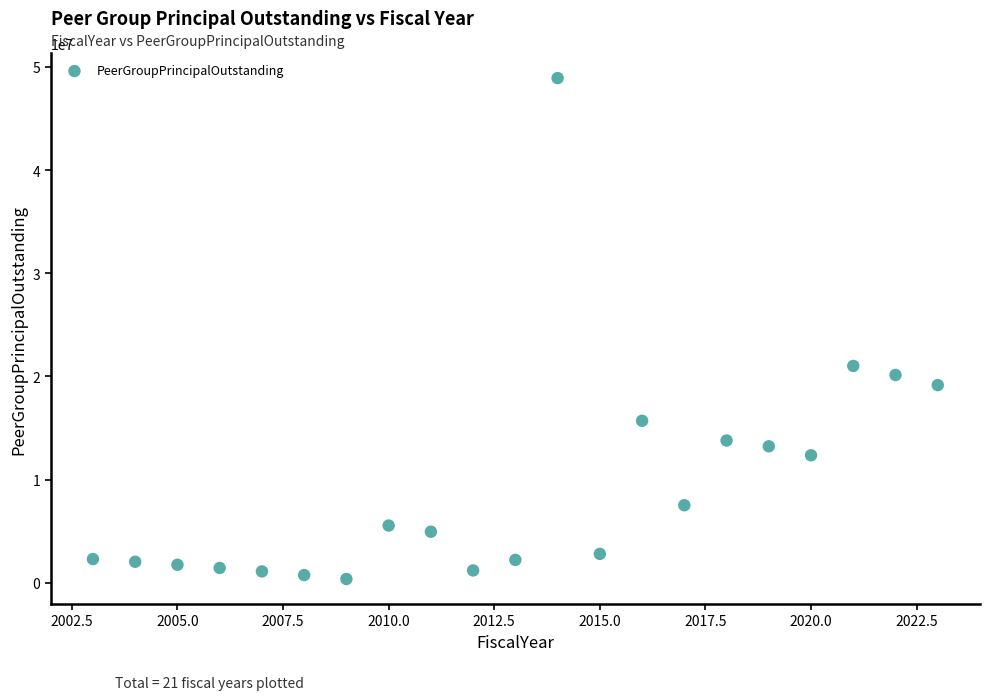

What is the range of X values (max minus min)?

20.0